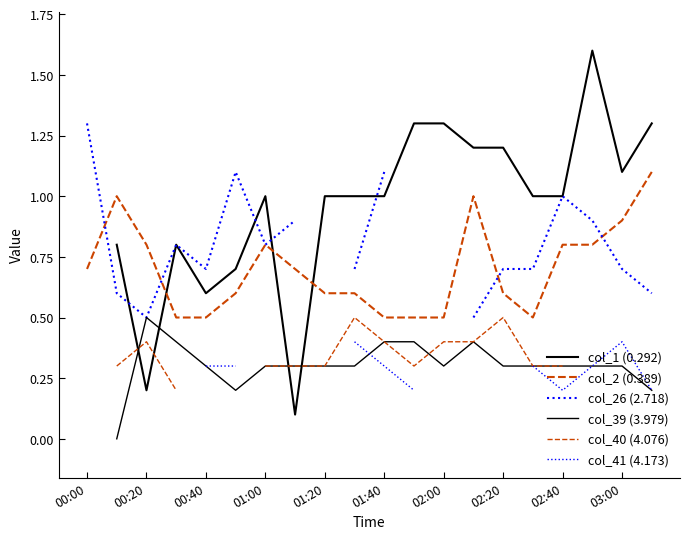

After their last crossing, which series has the higher values: col_1 (0.292) or col_2 (0.389)?

col_1 (0.292)